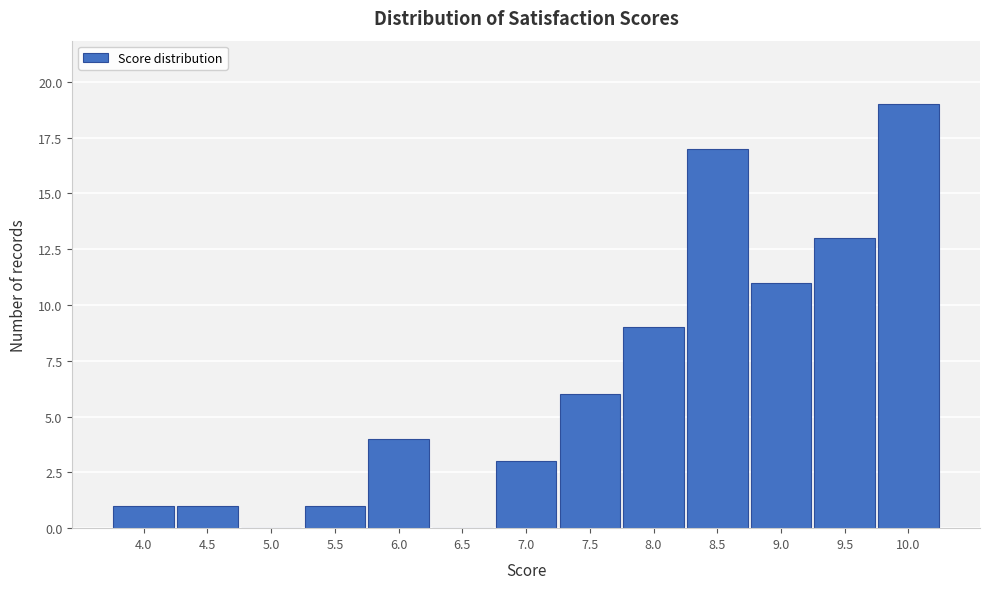

Reading right to left, list all the values displayed in this chart.

10.0=19	9.5=13	9.0=11	8.5=17	8.0=9	7.5=6	7.0=3	6.5=0	6.0=4	5.5=1	5.0=0	4.5=1	4.0=1